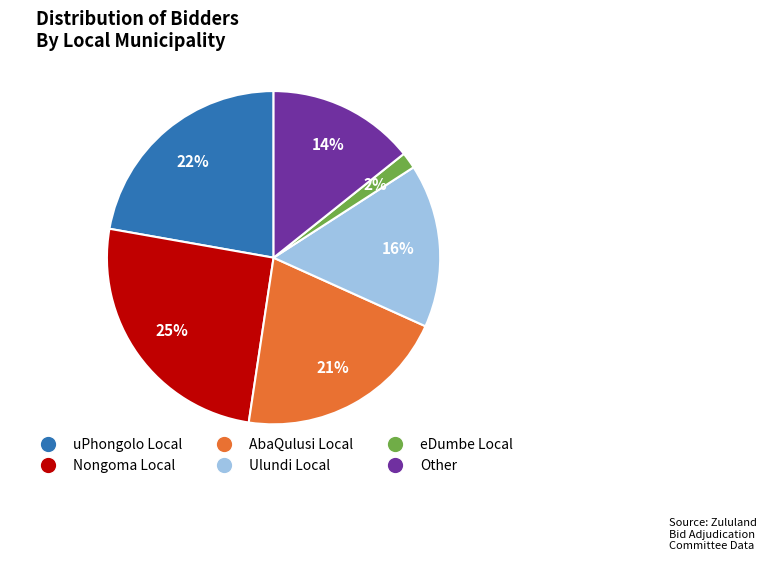

Count the number of slices in the pie.

6